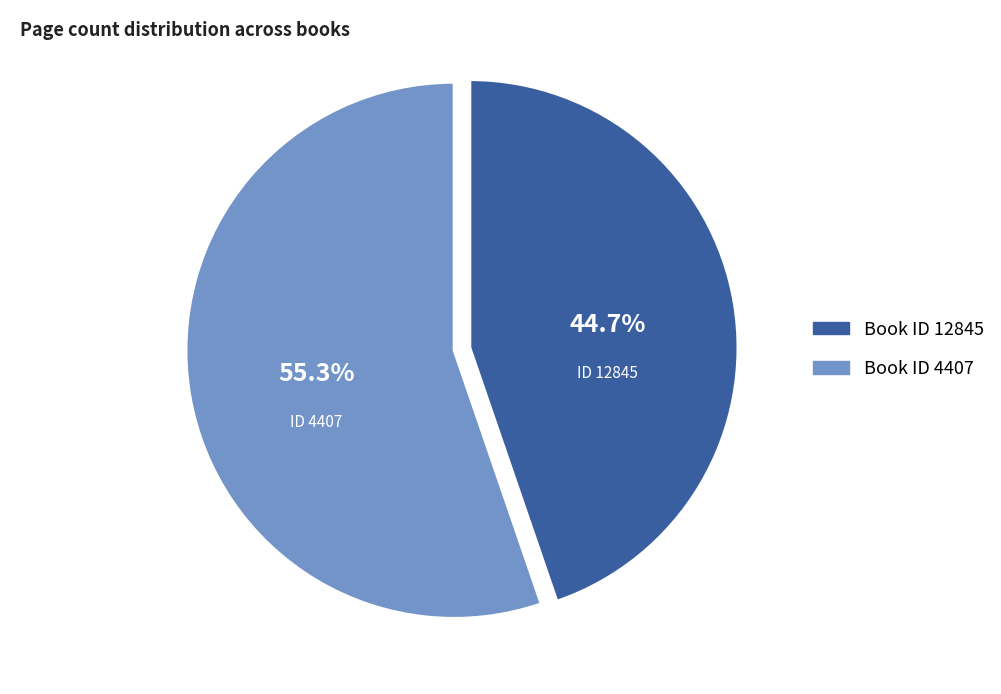

To the nearest percent, what is the difference between the largest and smallest slice percentages?

11%